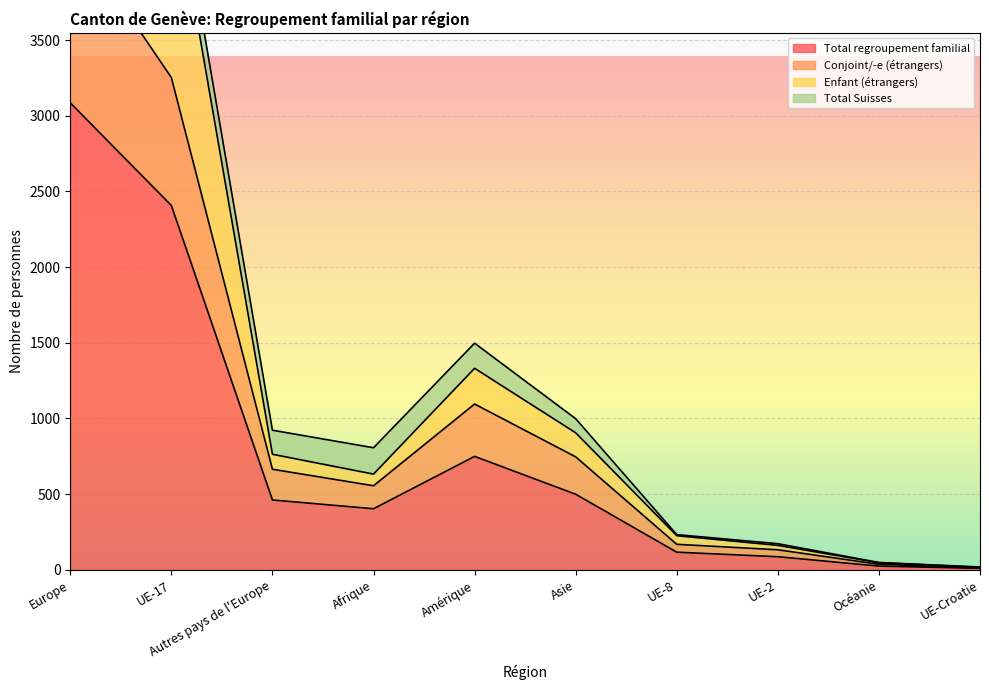

What is the highest value of the Total regroupement familial series?

3085